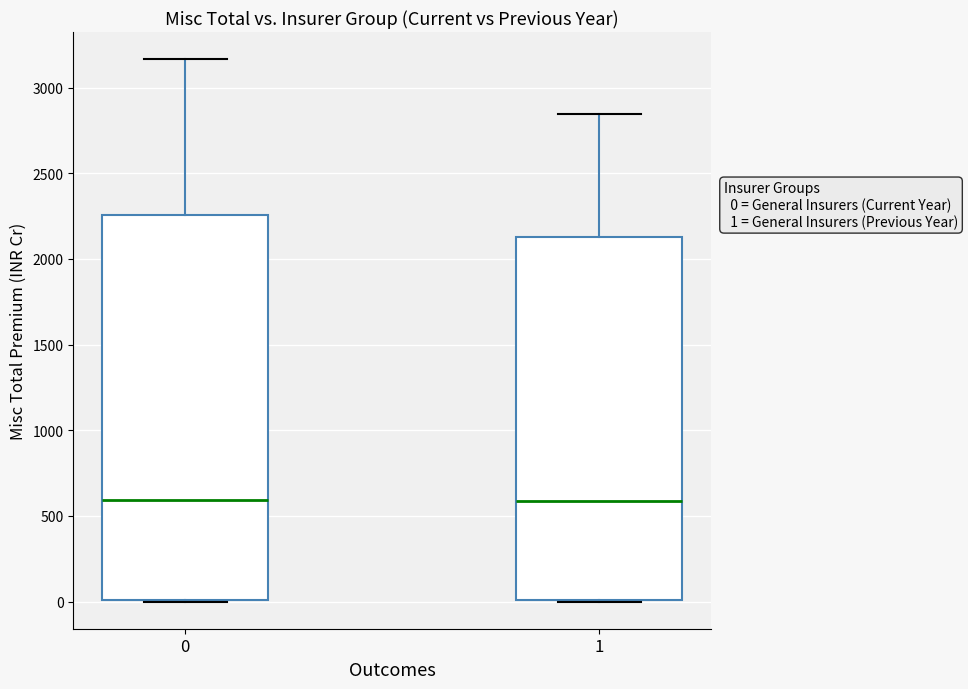

Which box is the tallest, from its lower edge to its upper edge?

0